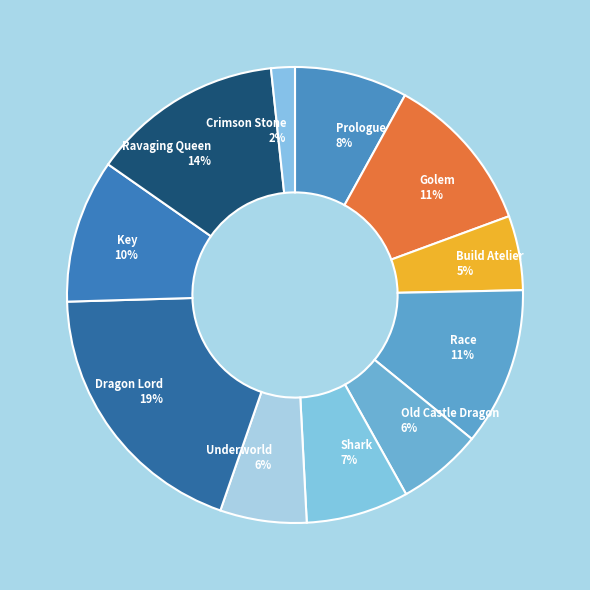

Which category has the biggest portion of the pie?

Dragon Lord